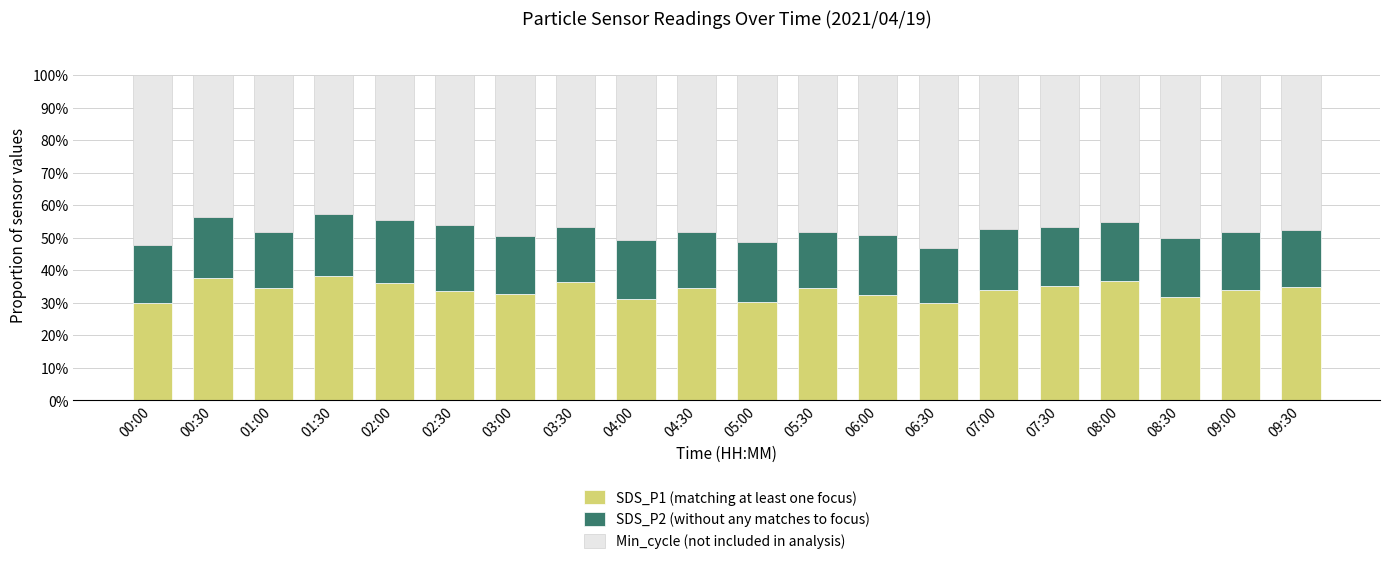

What are all the series names shown in the legend?

SDS_P1 (matching at least one focus), SDS_P2 (without any matches to focus), Min_cycle (not included in analysis)